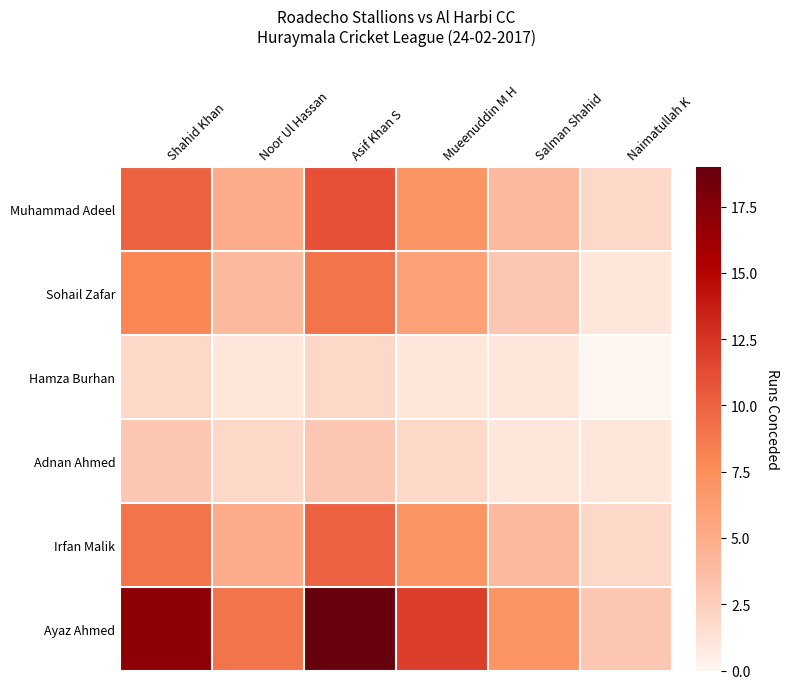

Rank the series at Salman Shahid from highest to lowest value.

Ayaz Ahmed, Muhammad Adeel, Irfan Malik, Sohail Zafar, Hamza Burhan, Adnan Ahmed